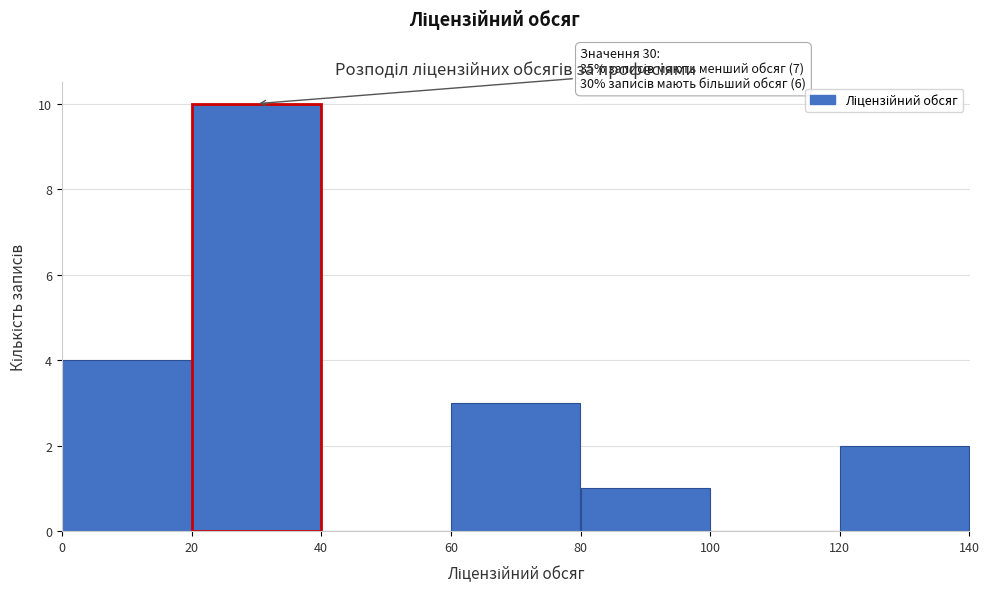

Over which range of the x-axis is the bar tallest?

20 to 40